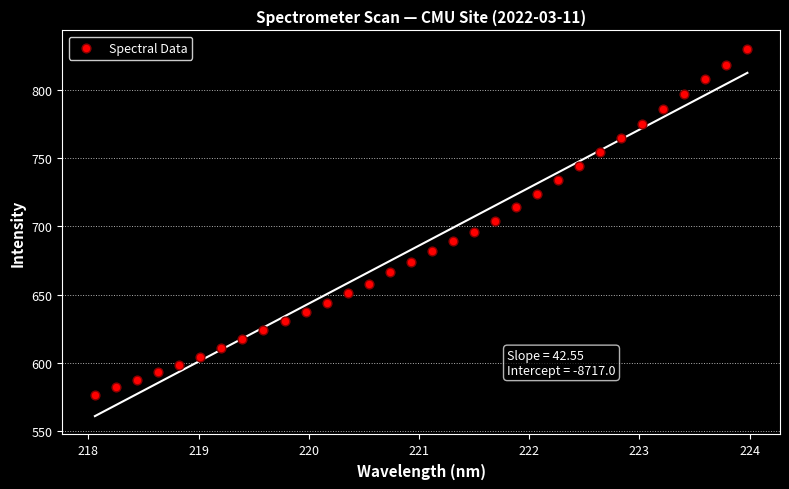

What is the range of Y values (max minus min)?

254.3